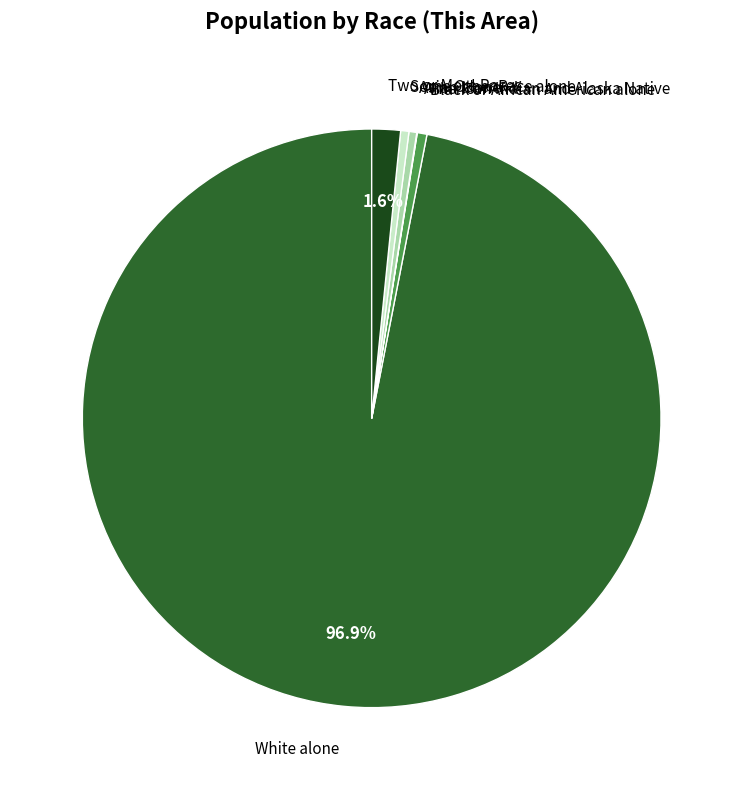

Does any single category account for the majority?

Yes